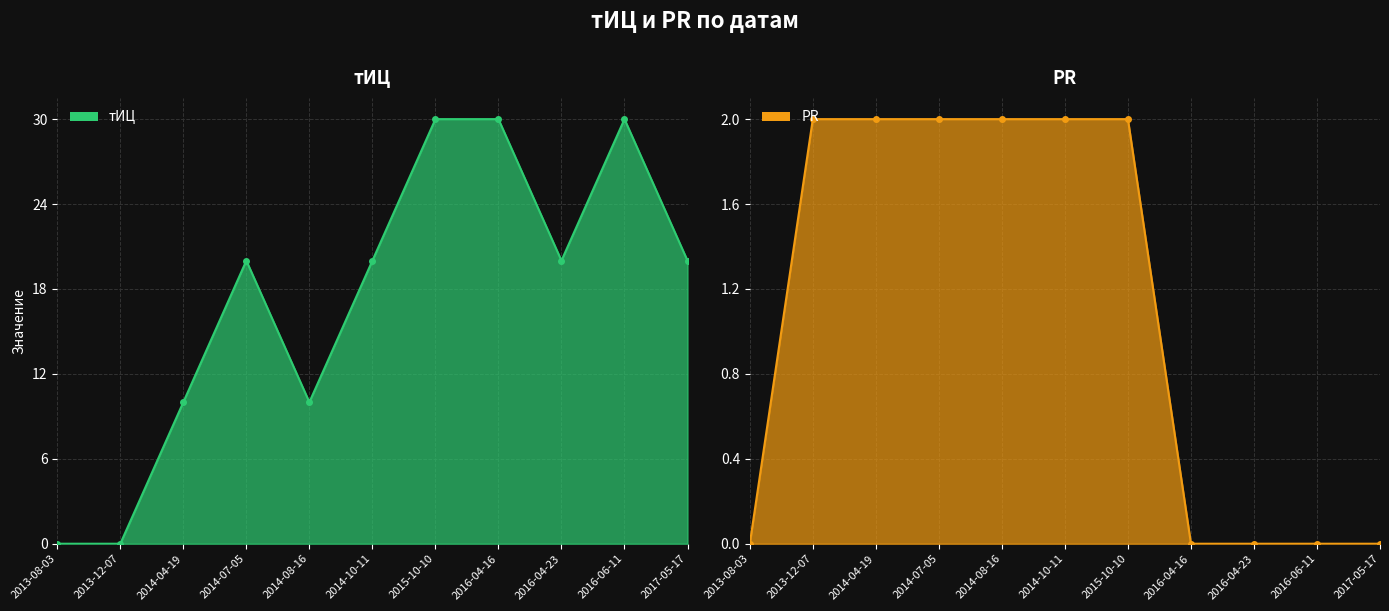

Count the PR values in the range 0 to 2.

11